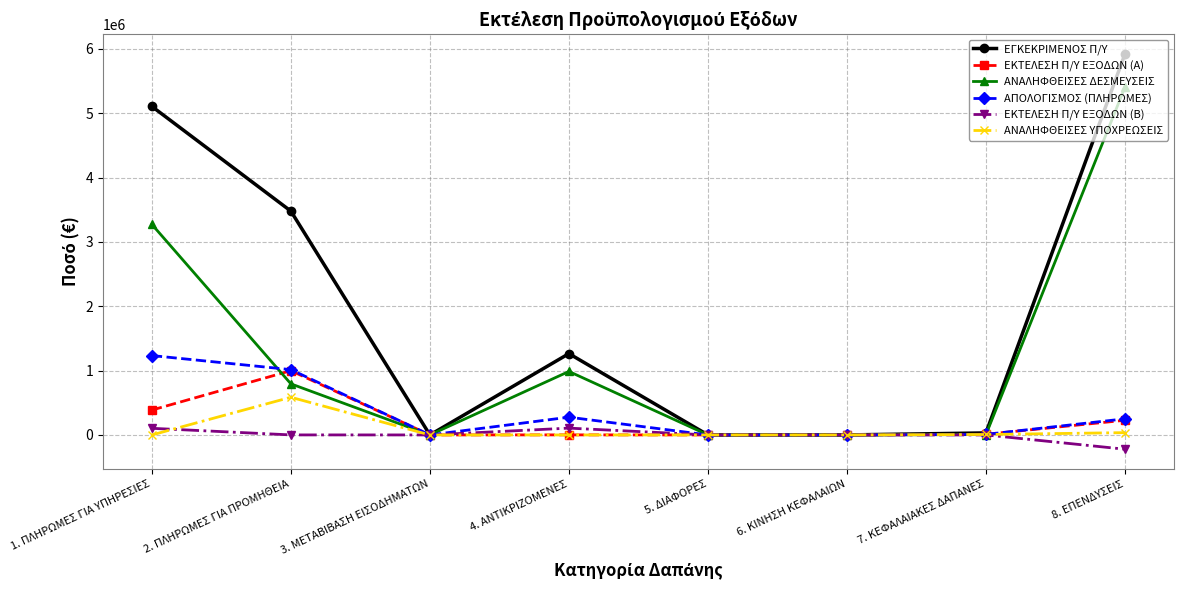

What is the label of the 6th point from the left?

6. ΚΙΝΗΣΗ ΚΕΦΑΛΑΙΩΝ